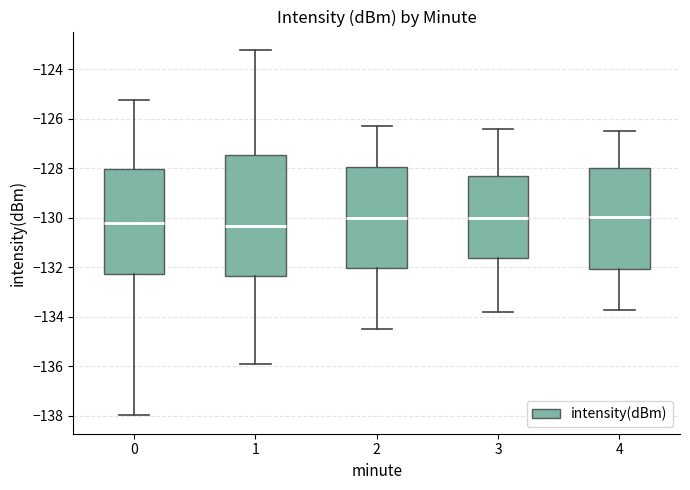

Comparing the boxes themselves (not the whiskers), which one is the tallest?

1